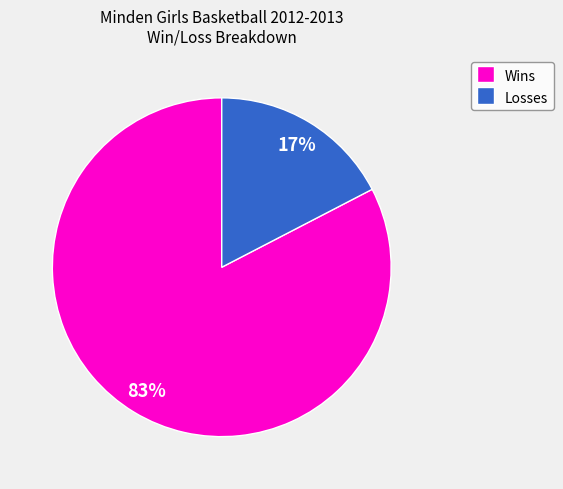

Combined, do Losses and Wins account for over 50%?

Yes